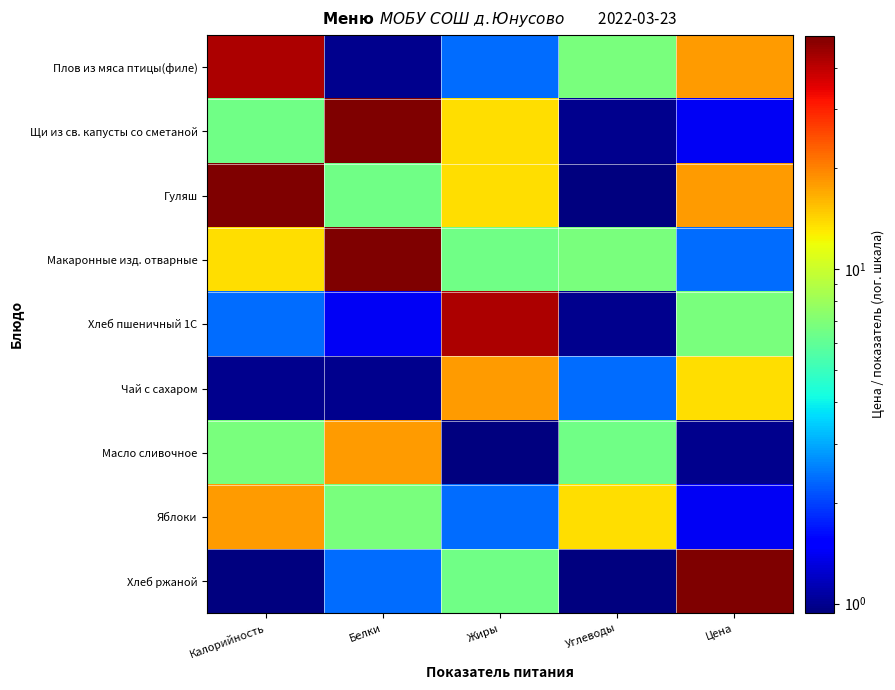

Reading left to right, list all the values displayed in this chart.

Плов из мяса птицы(филе): Калорийность=42.0	Белки=1.0	Жиры=2.4	Углеводы=6.8	Цена=18.0
Щи из св. капусты со сметаной: Калорийность=6.5	Белки=49.8	Жиры=13.7	Углеводы=1.0	Цена=1.4
Гуляш: Калорийность=49.8	Белки=6.5	Жиры=13.7	Углеводы=0.9	Цена=18.0
Макаронные изд. отварные: Калорийность=13.7	Белки=49.8	Жиры=6.5	Углеводы=6.8	Цена=2.4
Хлеб пшеничный 1С: Калорийность=2.4	Белки=1.4	Жиры=42.0	Углеводы=1.0	Цена=6.8
Чай с сахаром: Калорийность=1.0	Белки=1.0	Жиры=18.0	Углеводы=2.4	Цена=13.7
Масло сливочное: Калорийность=6.8	Белки=18.0	Жиры=0.9	Углеводы=6.5	Цена=1.0
Яблоки: Калорийность=18.0	Белки=6.8	Жиры=2.4	Углеводы=13.7	Цена=1.4
Хлеб ржаной: Калорийность=0.9	Белки=2.4	Жиры=6.5	Углеводы=0.9	Цена=49.8